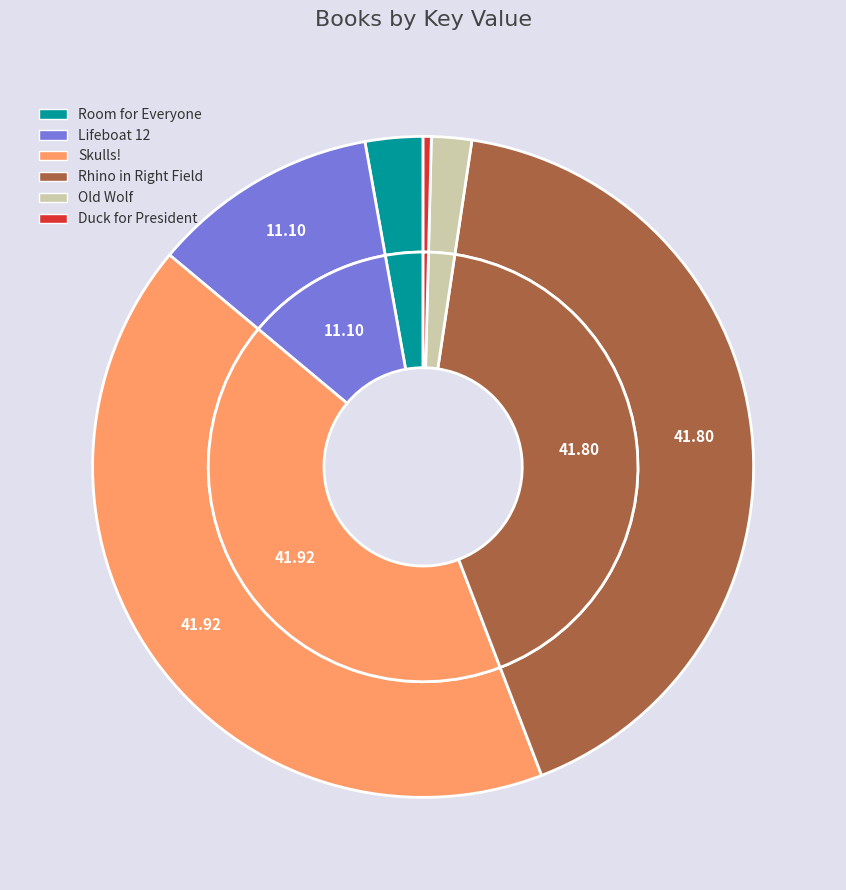

Which slice is the largest?

Skulls!